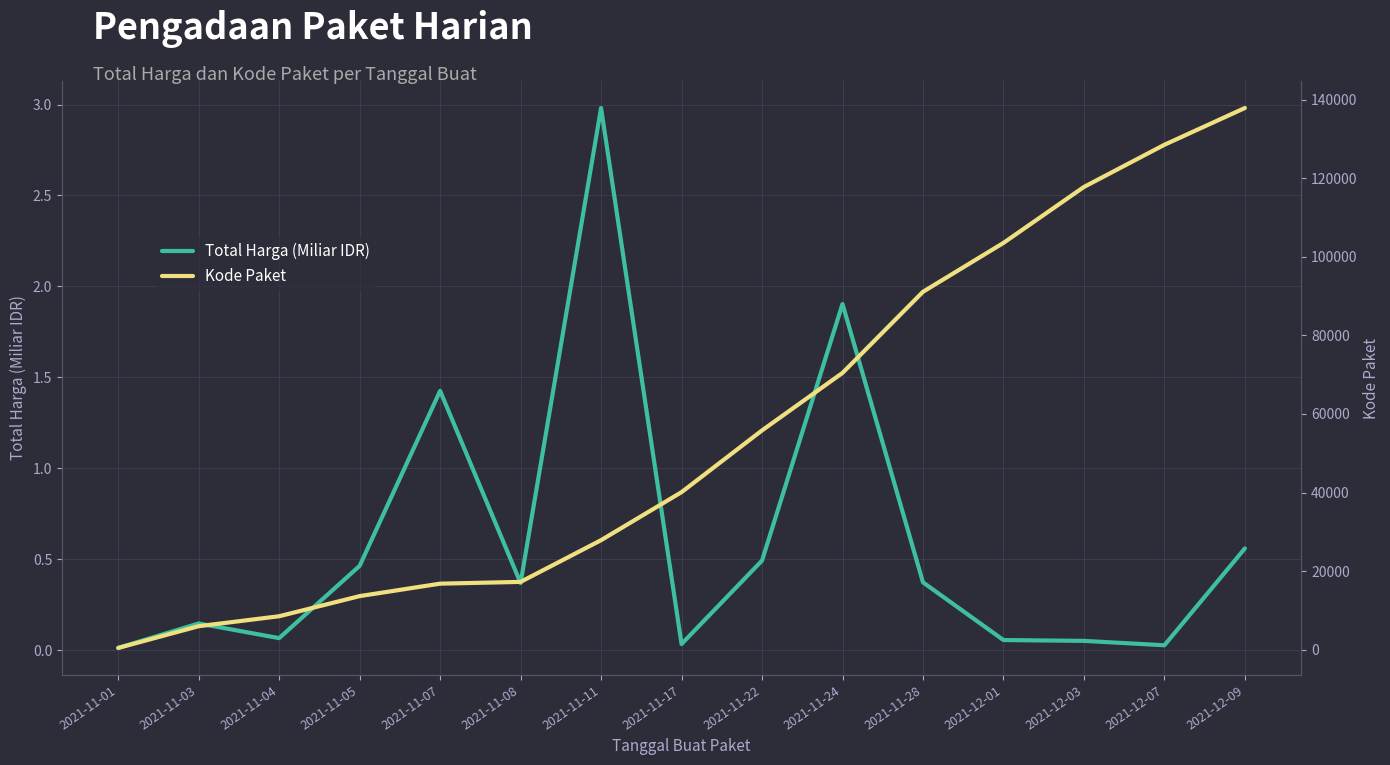

Rank the categories by Total Harga (Miliar IDR) value from highest to lowest.

2021-11-11, 2021-11-24, 2021-11-07, 2021-12-09, 2021-11-22, 2021-11-05, 2021-11-28, 2021-11-08, 2021-11-03, 2021-11-04, 2021-12-01, 2021-12-03, 2021-11-17, 2021-12-07, 2021-11-01